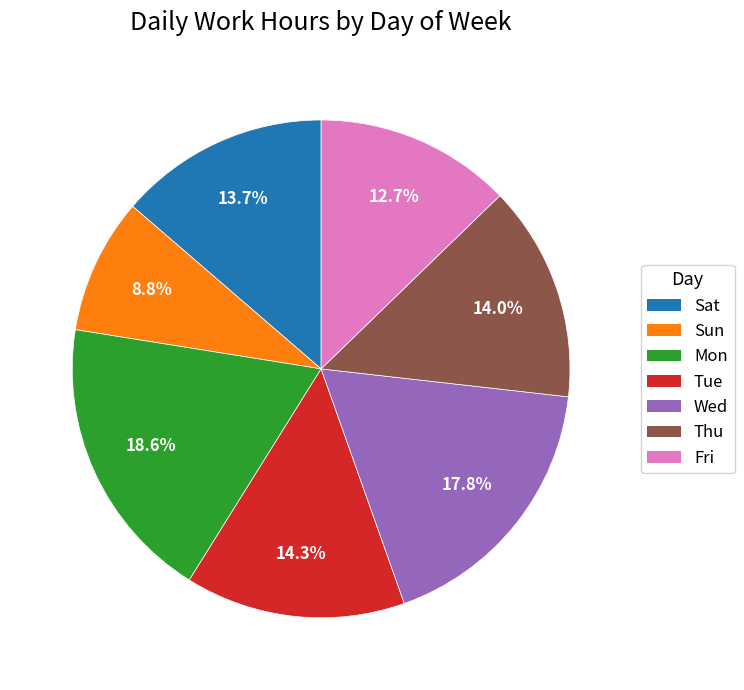

Is there any slice that represents more than half of the pie?

No